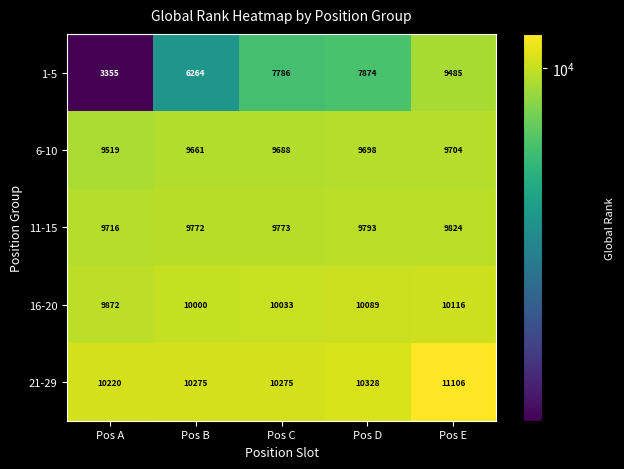

At which category does the chart reach its peak across all series?

Pos E